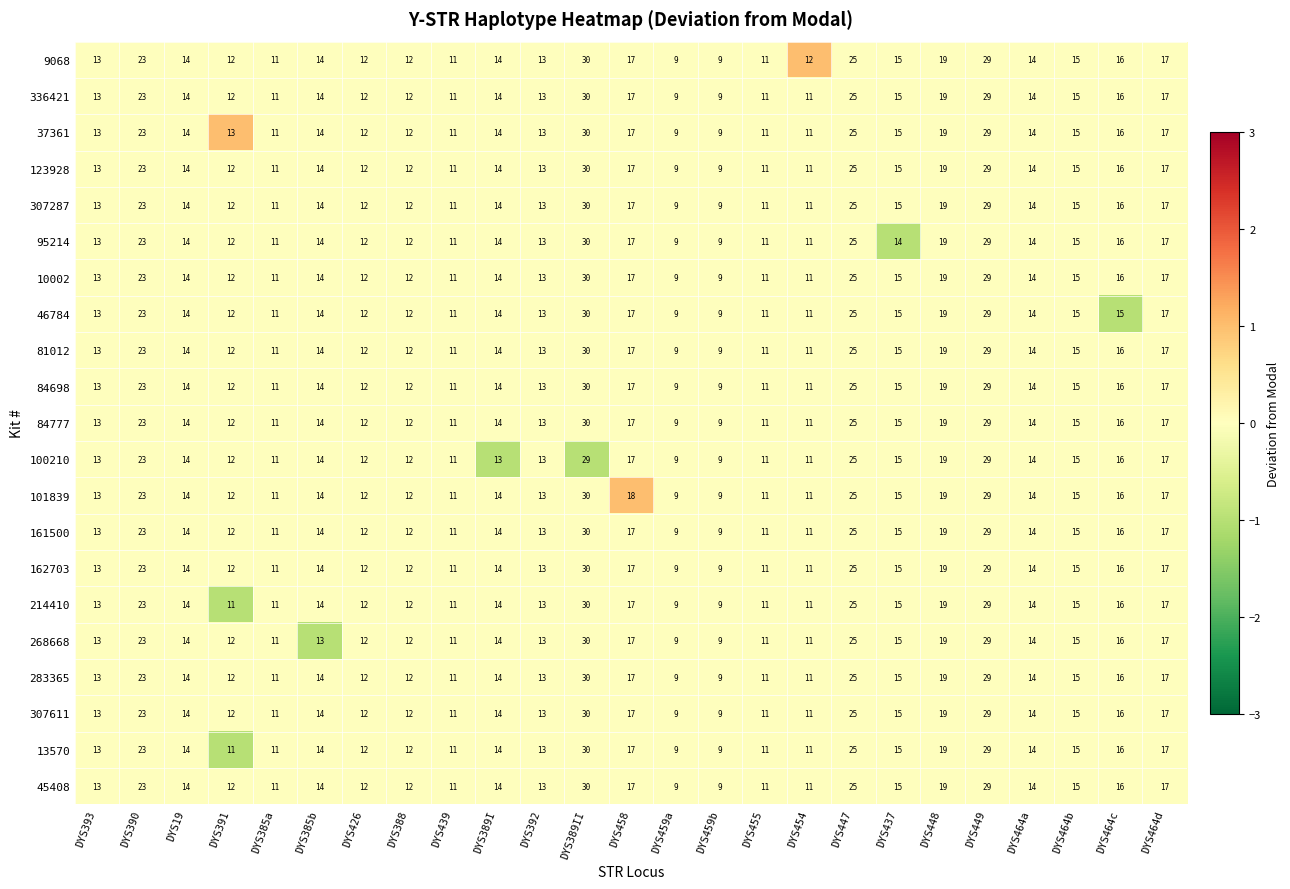

Which series changed the most between DYS389I and DYS449?

100210